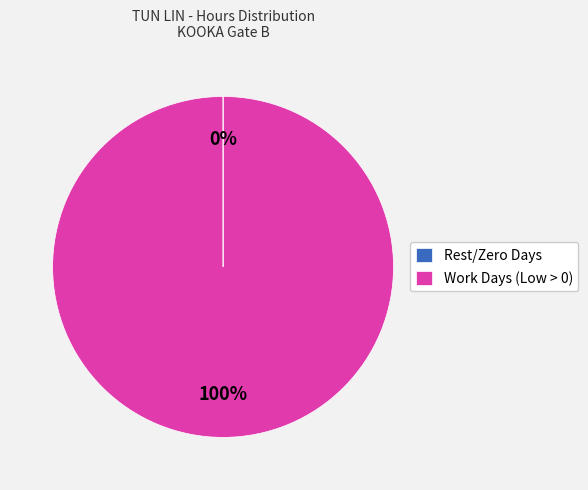

The Work Days (Low > 0) slice represents 100% of the pie. True or false?

True